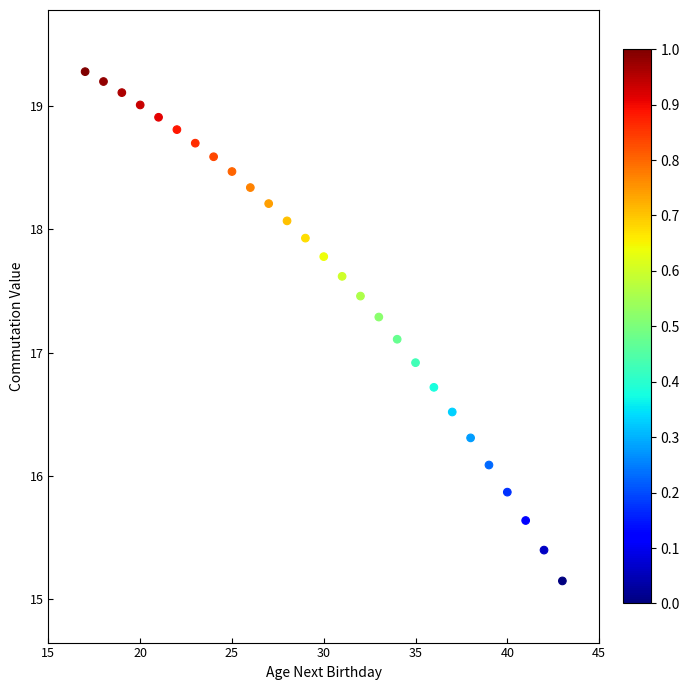

What is the range of Y values (max minus min)?

4.1